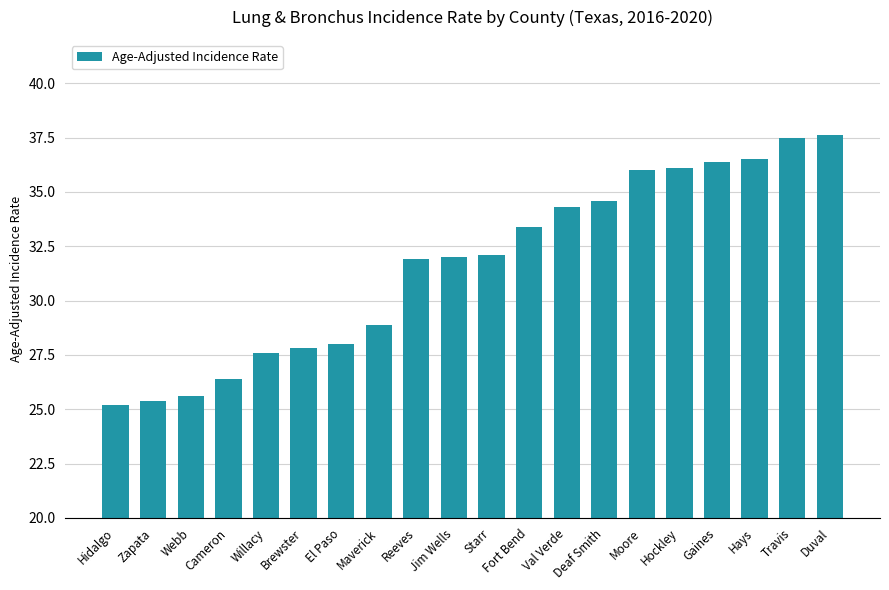

What is the minimum value shown in the chart?

25.2